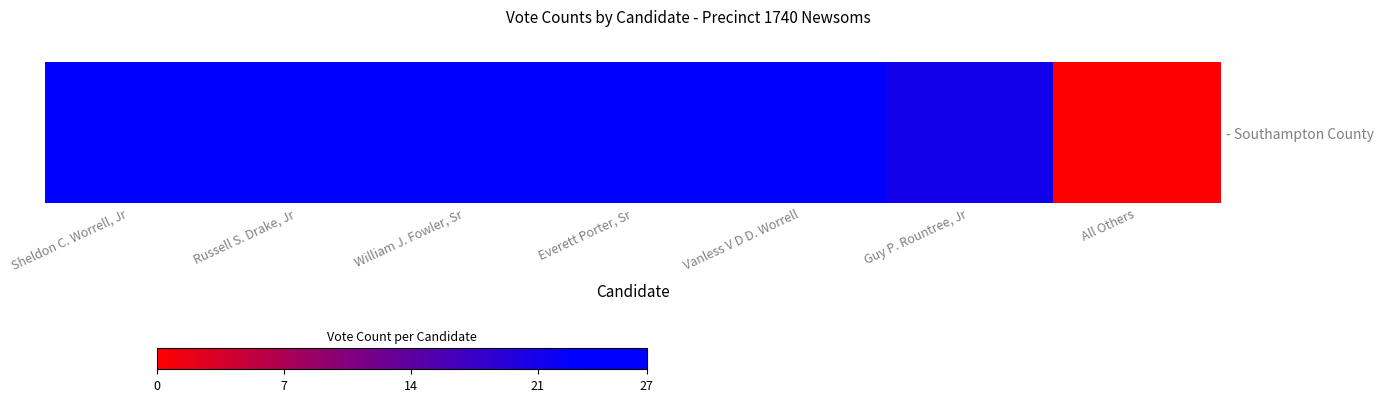

The value at Vanless V D D. Worrell is 35. True or false?

False